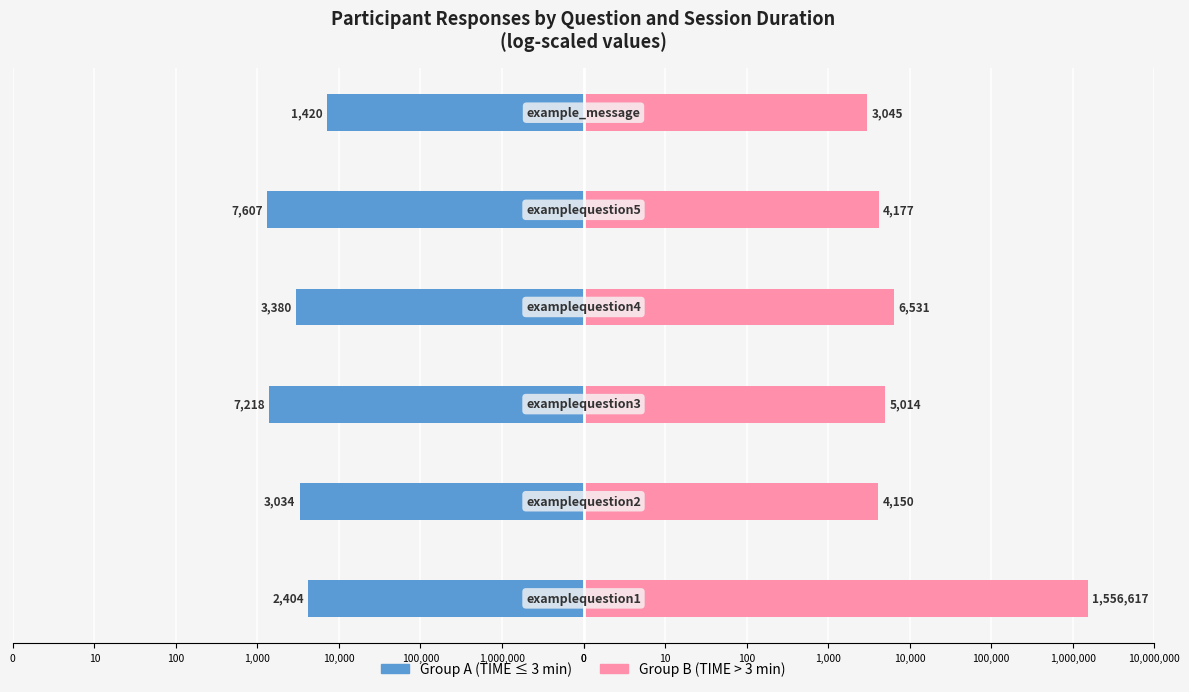

Which series changed the most between 100,000 and 100?

Group A (TIME≤3)